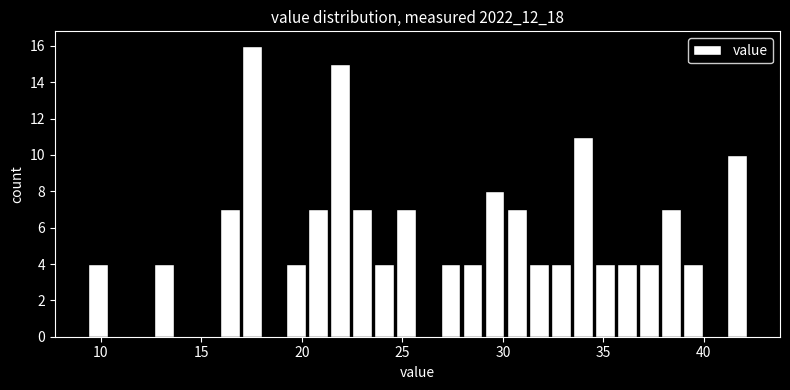

Around what value on the x-axis is the tallest bar? Give the approximate position of its centre, as read against the axis.

17.5